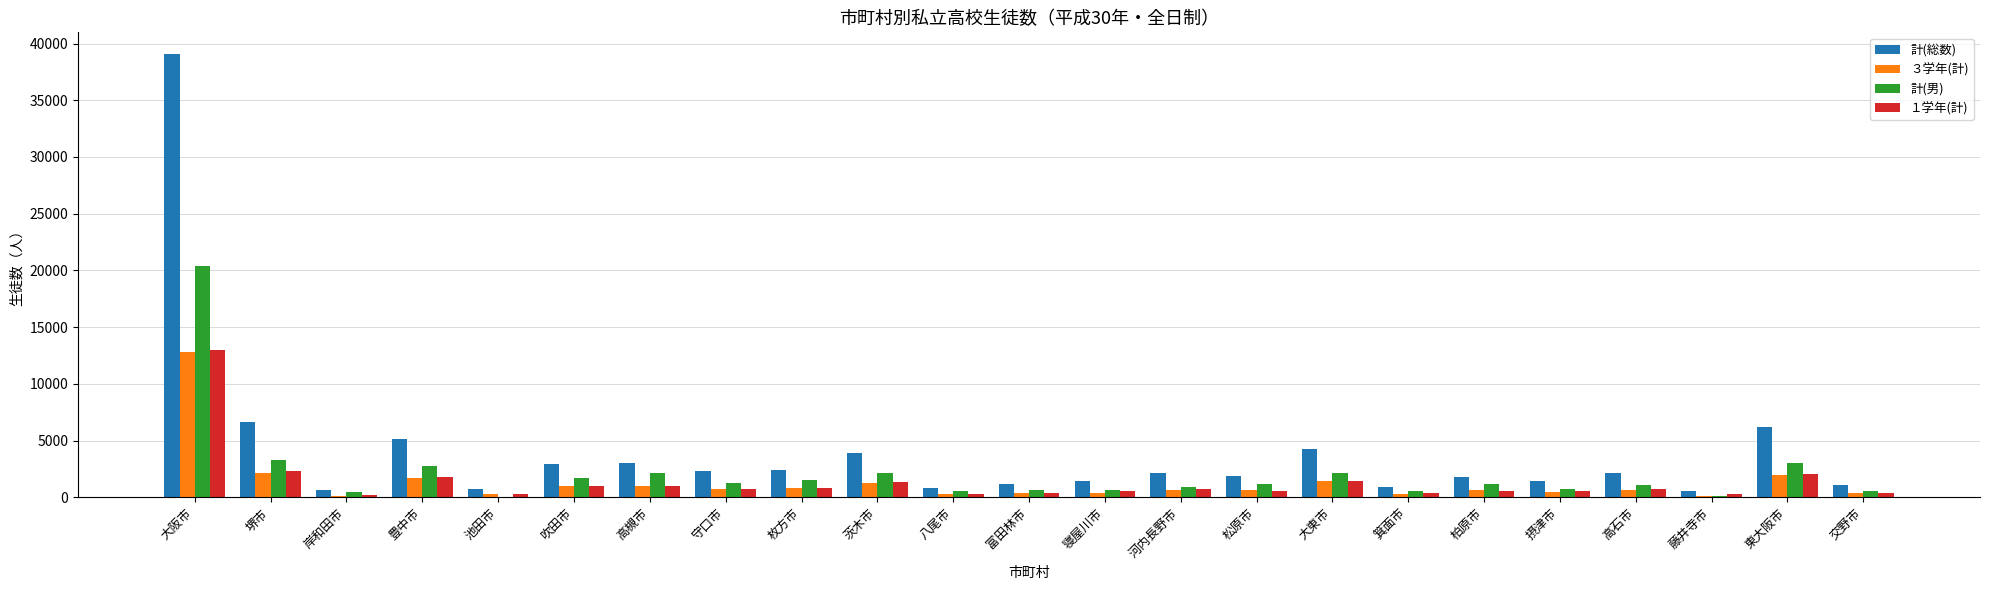

What is the spread (max minus min) of values at 寝屋川市?

1066